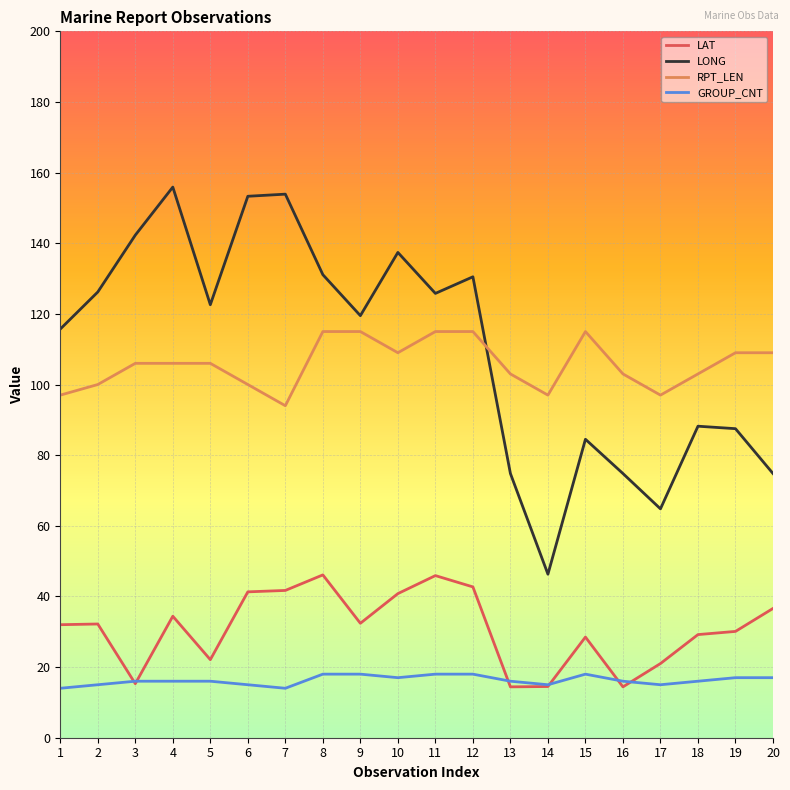

What is the minimum value shown in the chart?

14.0